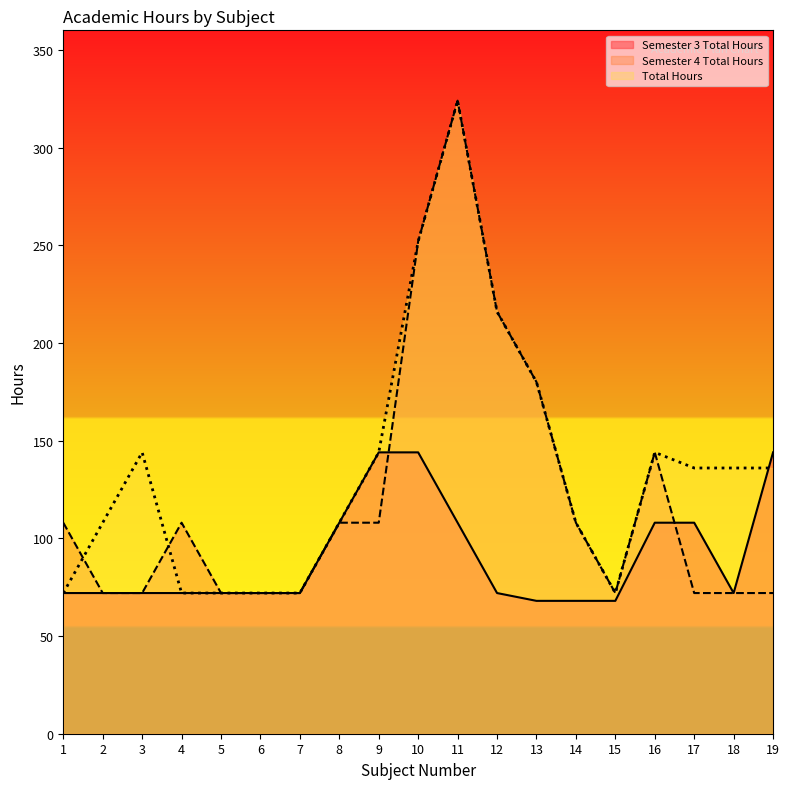

How many interior local valleys does the Total Hours series have?

1